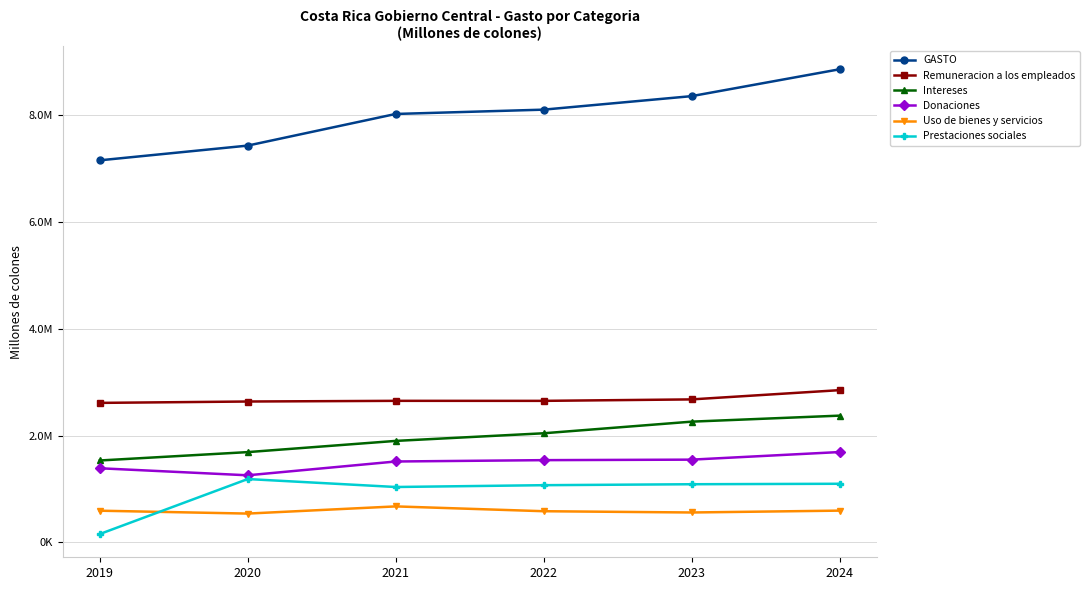

Does the chart have visible grid lines?

Yes